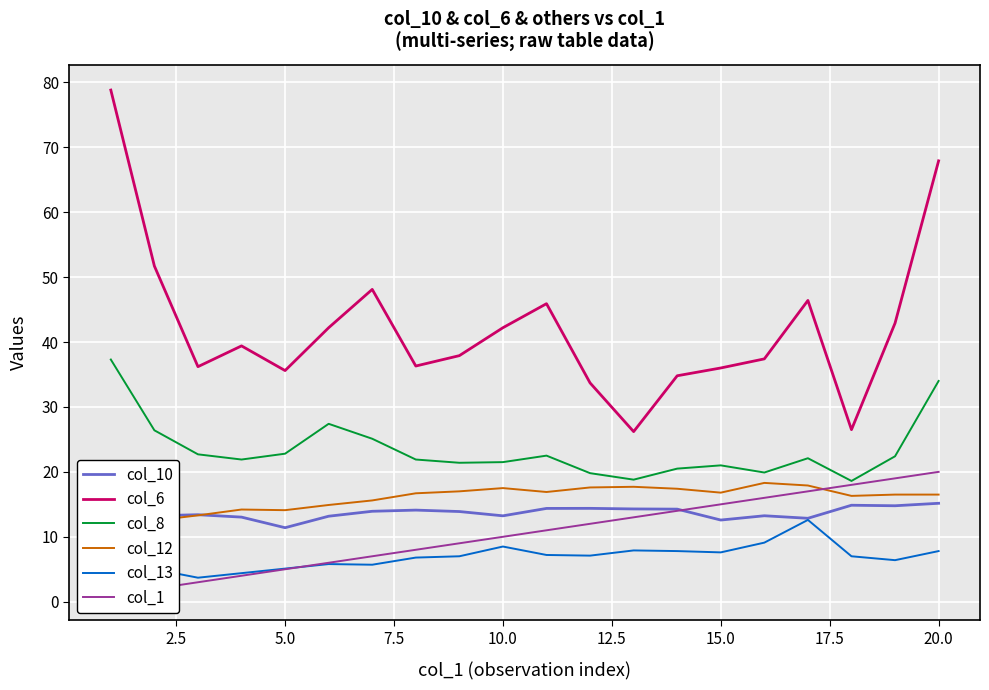

What is the lowest value of the col_10 series?

11.4